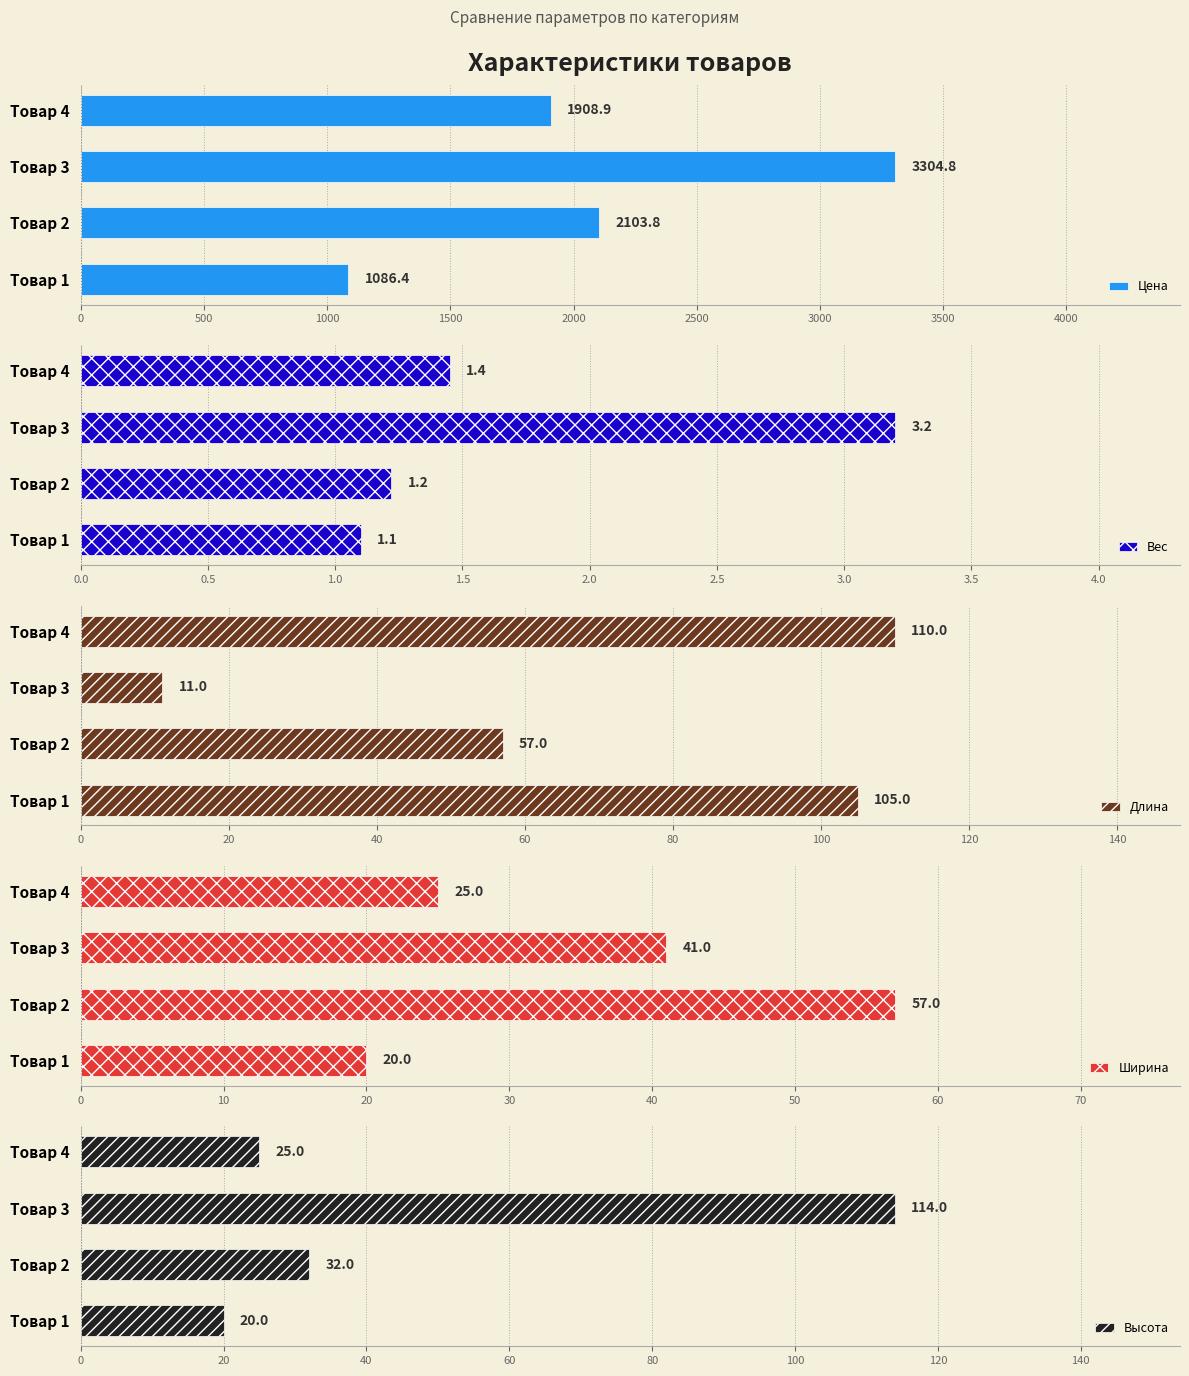

Where is Цена nearest to the value 2195?

Товар 2